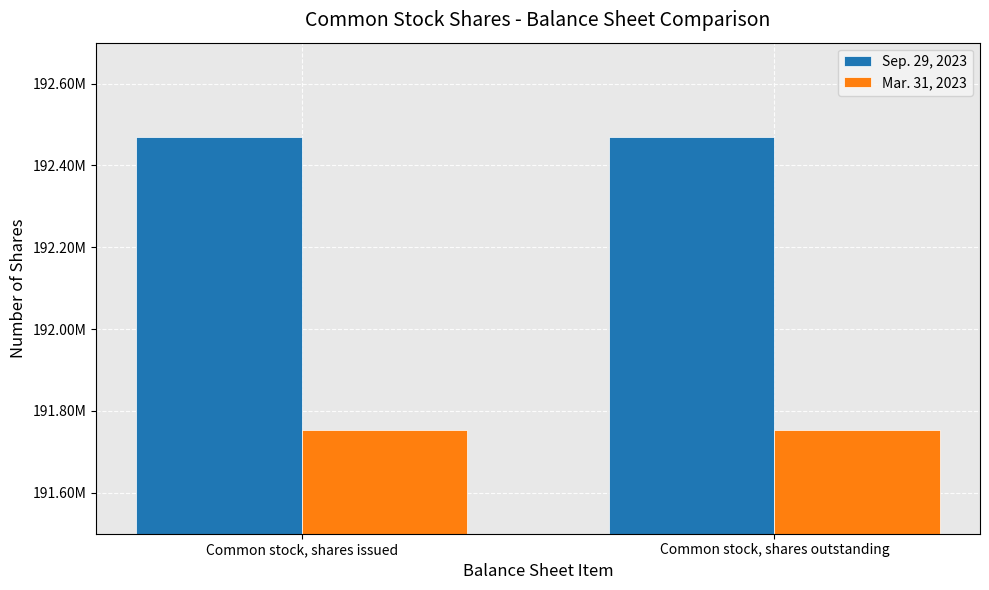

What are all the series names shown in the legend?

Sep. 29, 2023, Mar. 31, 2023